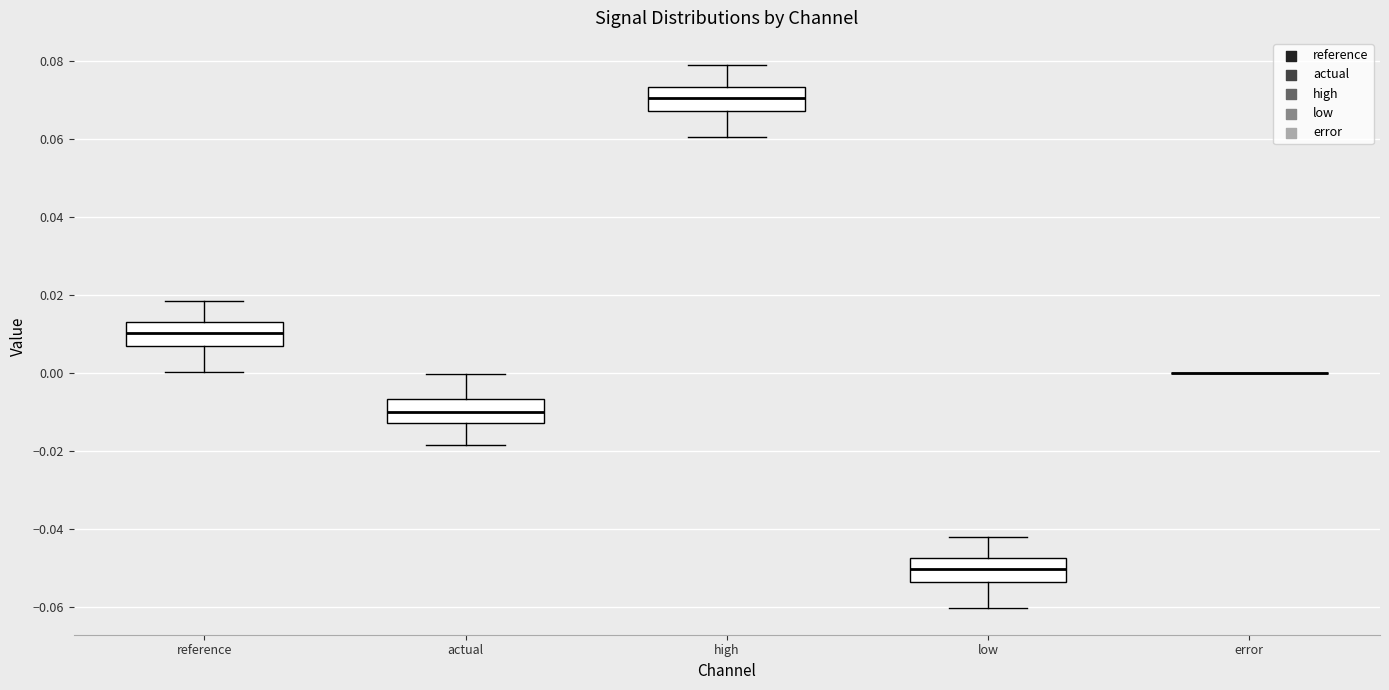

Reading left to right, read every box against the y-axis: the position of its median line, the range the box covers, and the ends of its whiskers. The values are not printed on the chart, so give them approximately, as read against the axis.

reference: median 0.010, box 0.006 to 0.012, whiskers 0.000 to 0.018
actual: median -0.010, box -0.012 to -0.006, whiskers -0.018 to 0.000
high: median 0.070, box 0.068 to 0.074, whiskers 0.060 to 0.078
low: median -0.050, box -0.054 to -0.048, whiskers -0.060 to -0.042
error: box collapsed to a line at 0.000, whiskers 0.000 to 0.000